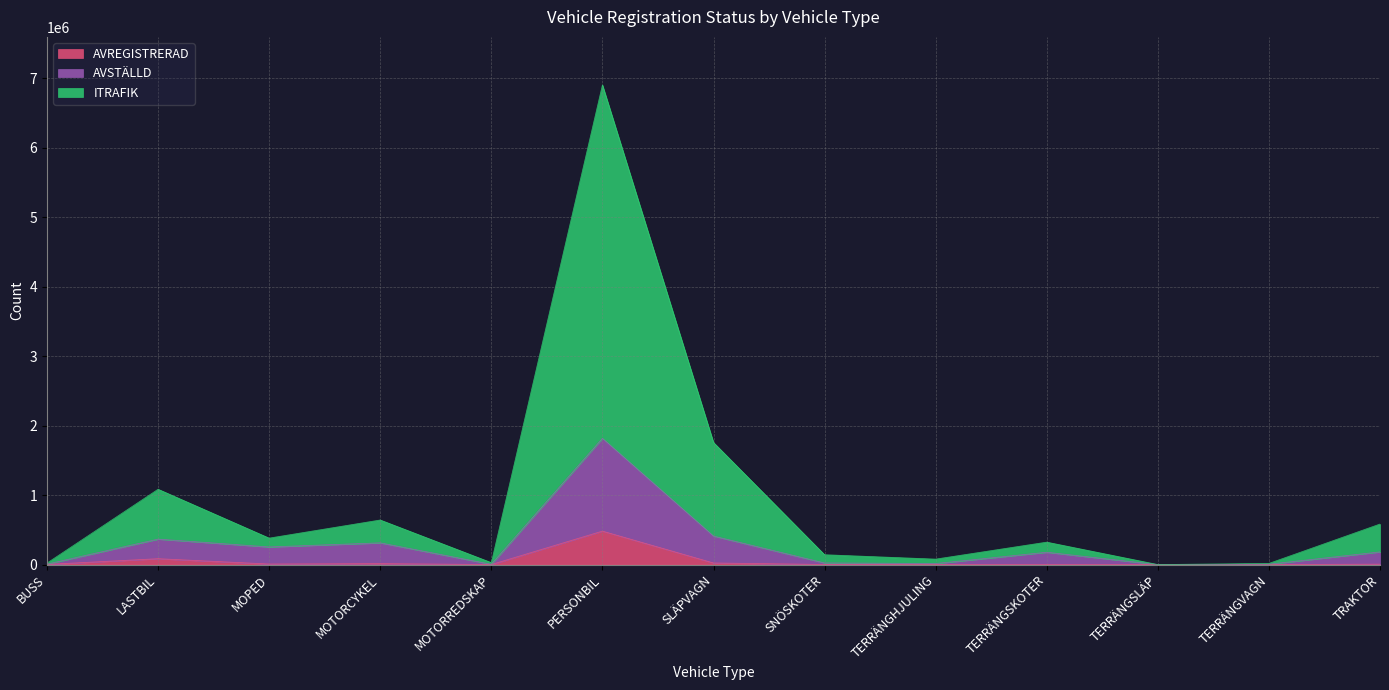

What is the total value across all series at TERRÄNGSKOTER?

322790